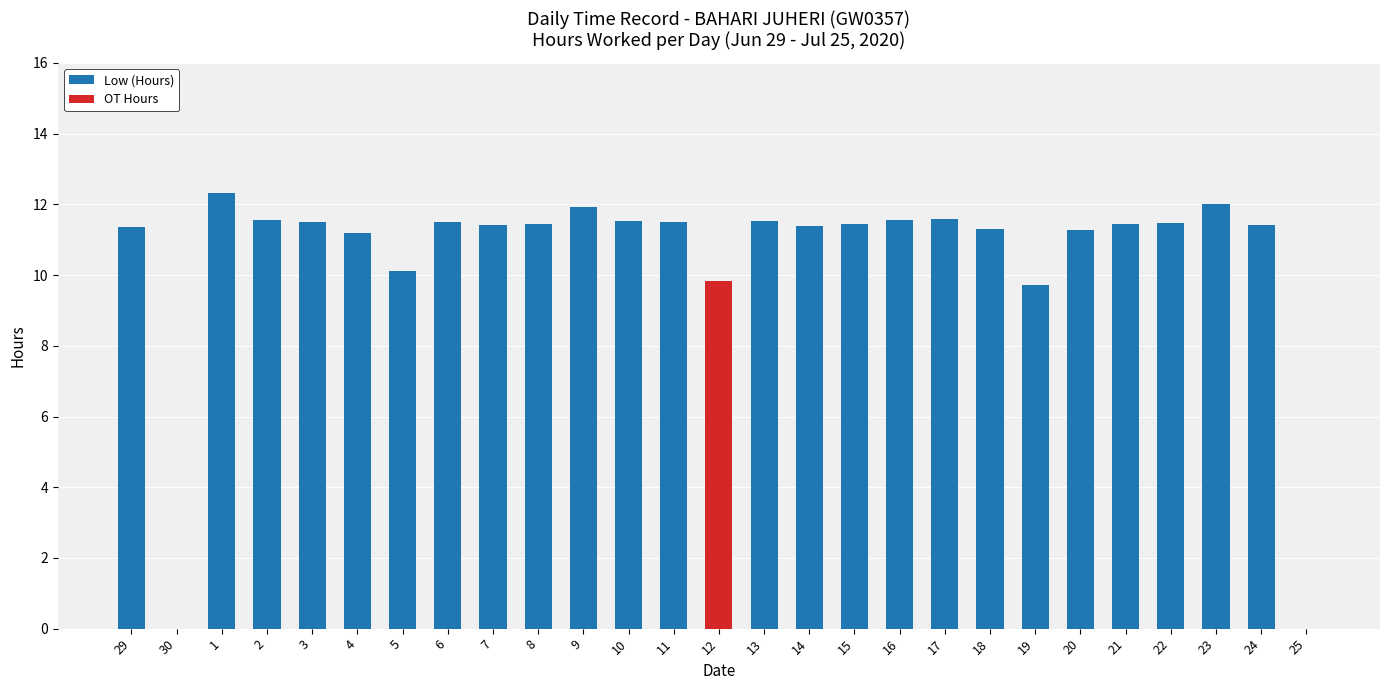

What is the total value across all series at 9?

11.9